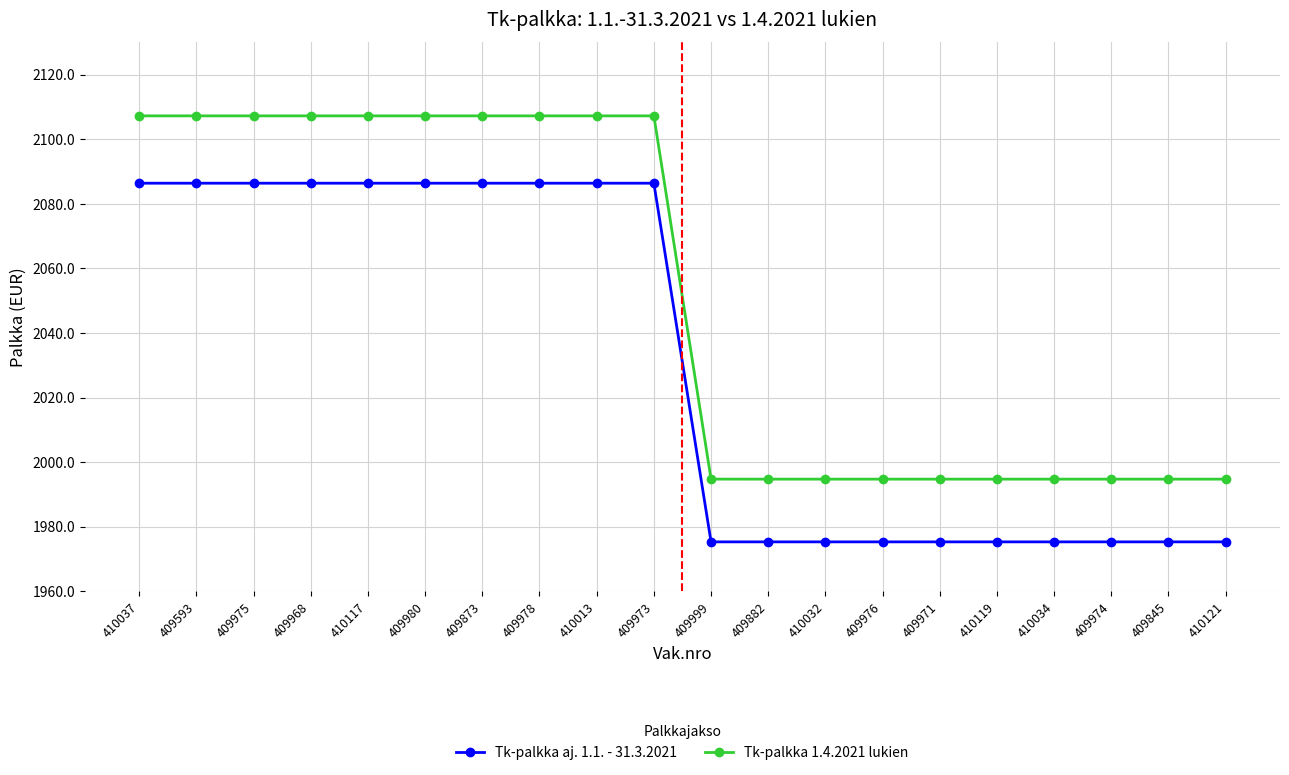

How many data points in Tk-palkka aj. 1.1. - 31.3.2021 are less than 2086?

10